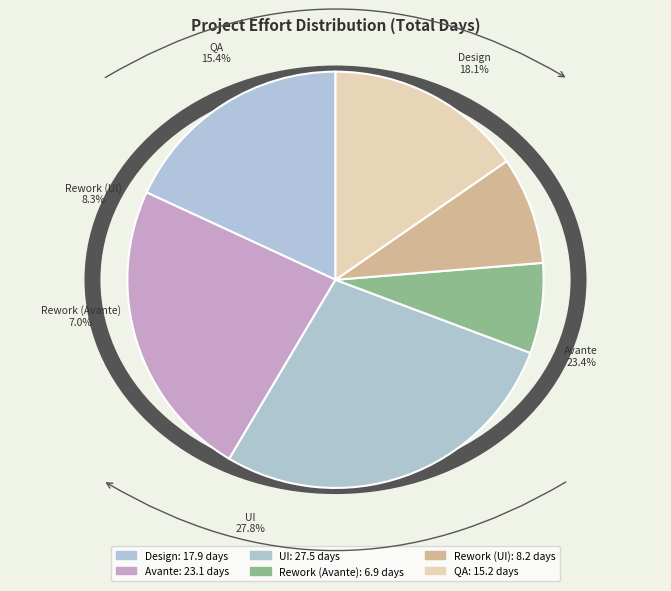

Do UI and Rework (Avante) together represent more than half of the pie?

No